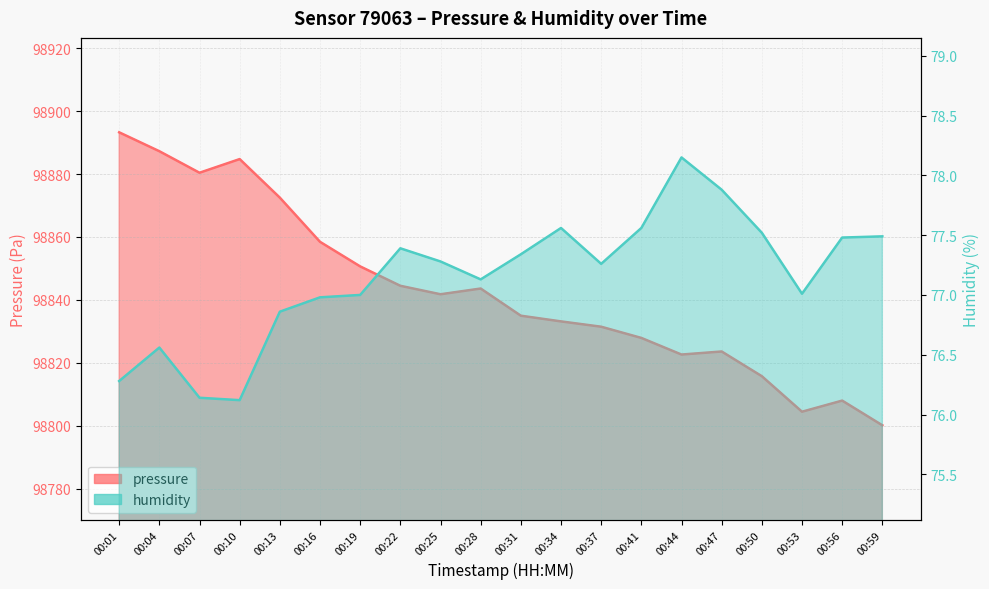

Which has a higher value, 00:28 or 00:59?

00:28